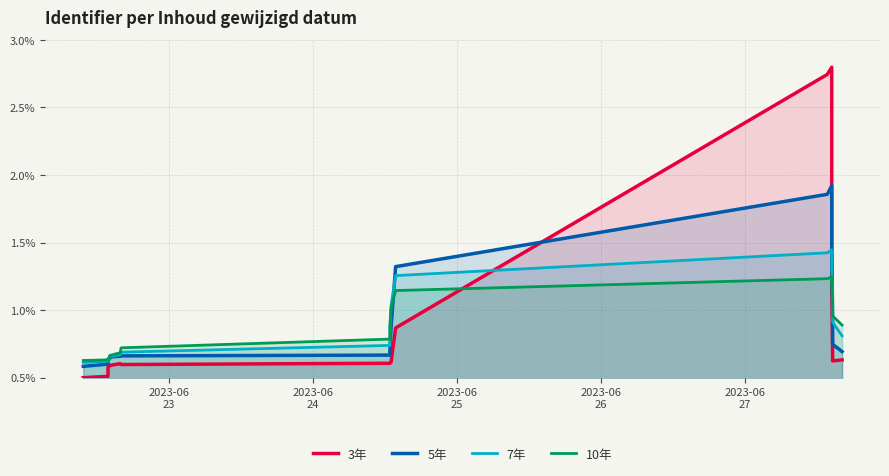

List the series in order of their peak value, highest first.

3年, 5年, 7年, 10年